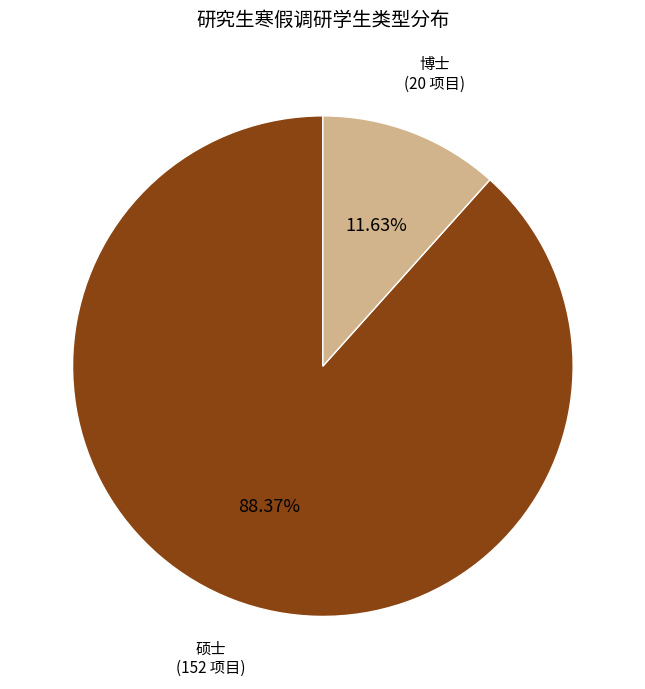

Which category has the biggest portion of the pie?

硕士